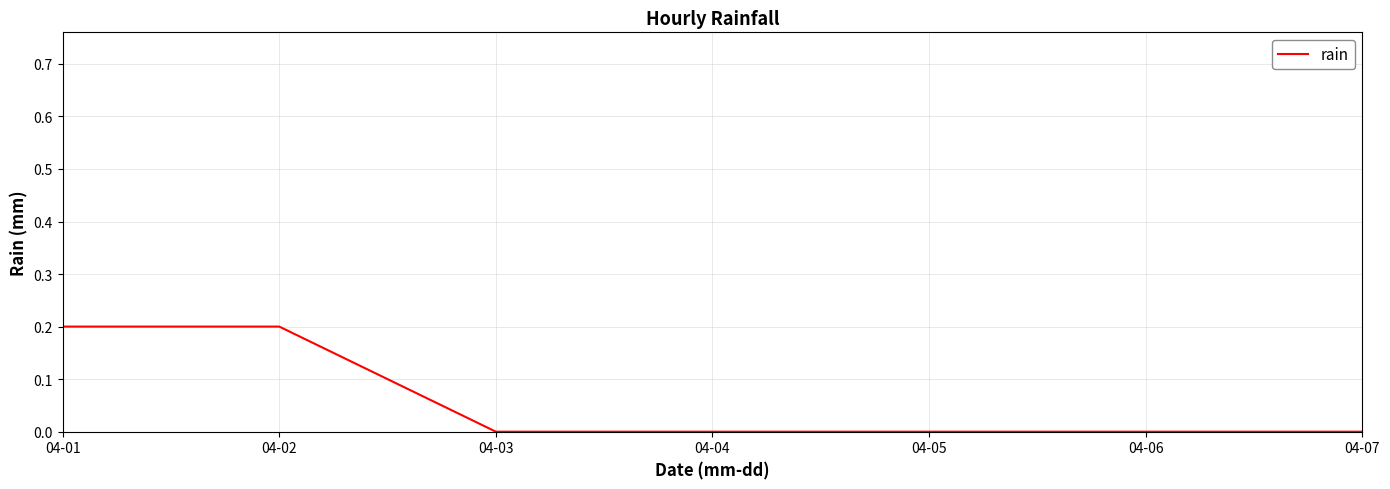

What is the difference between the second highest and minimum values?

0.2